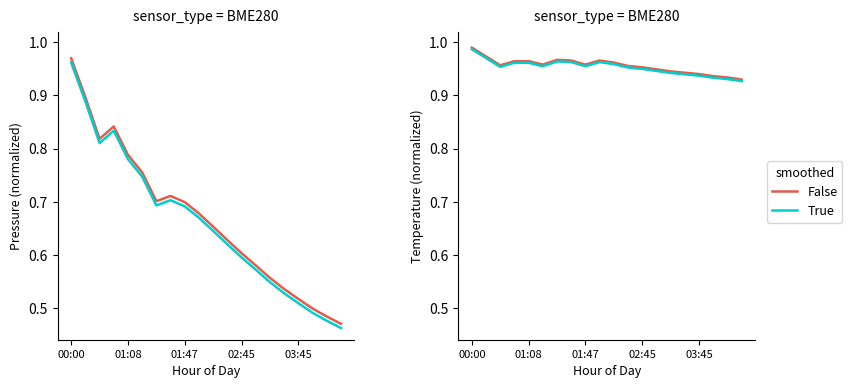

What is the label of the 1st point from the left?

00:00